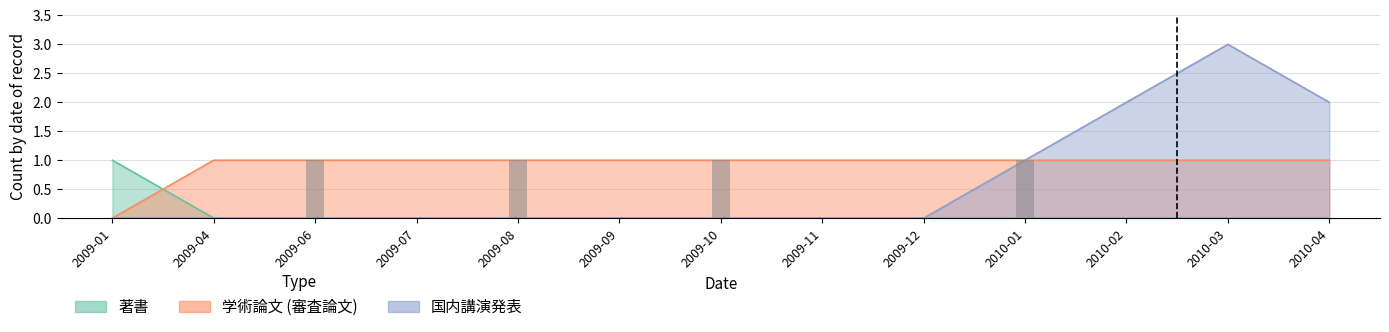

How many bars are there in each group?

3